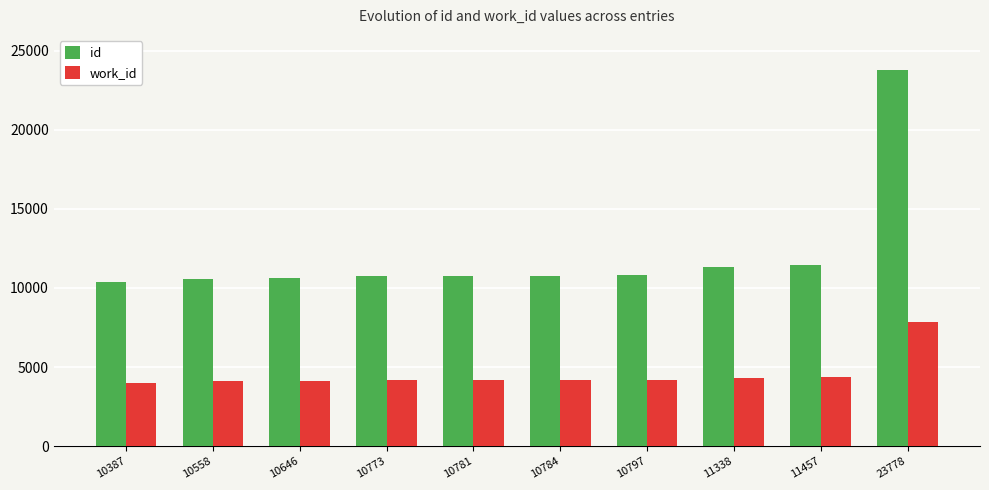

Rank the series by their maximum value, from lowest to highest.

work_id, id